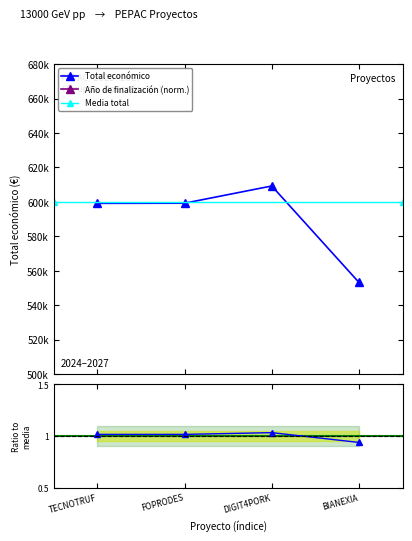

What is the difference between the maximum and minimum values?

56010